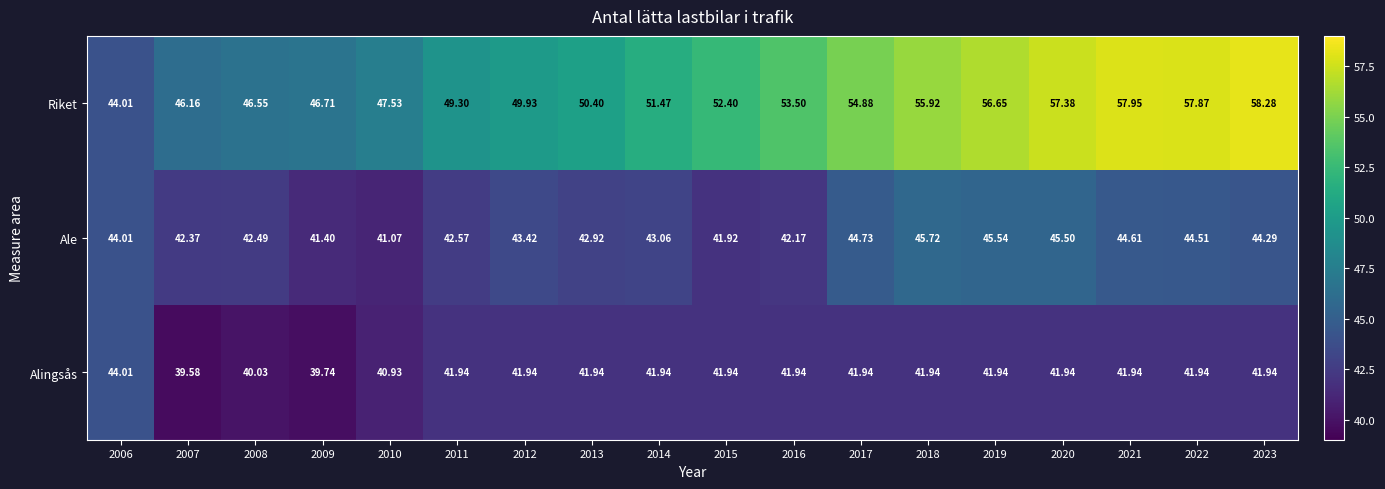

Is the value of Ale at 2012 greater than the value of Alingsås at 2015?

Yes